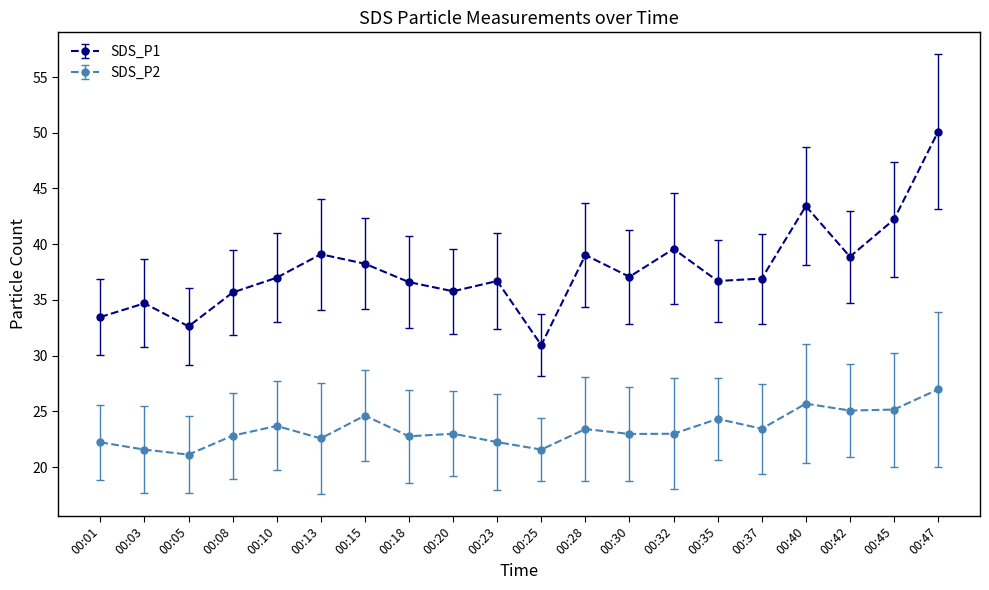

At which category is the sum across all series the highest?

00:47